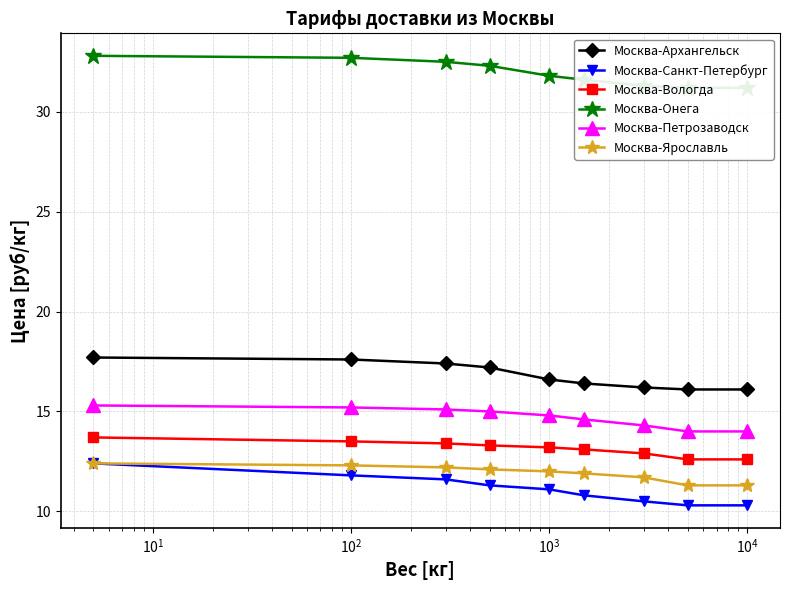

What is the difference between the second highest and minimum values in the Москва-Ярославль series?

1.0